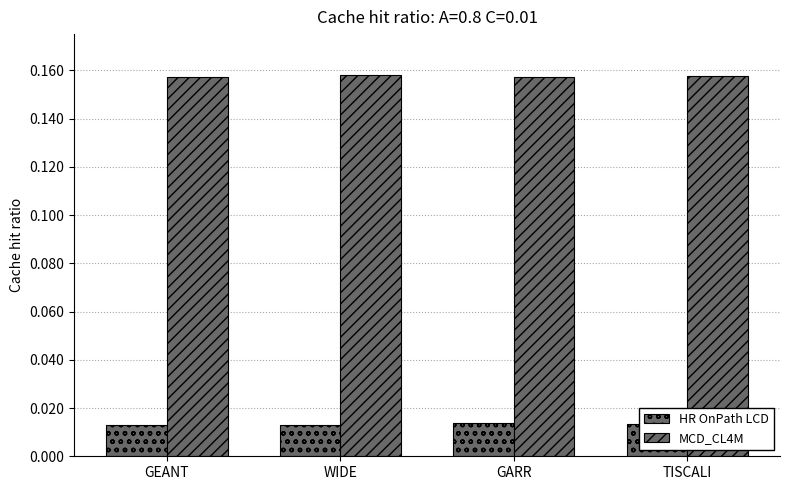

How many categories are shown in the chart?

4